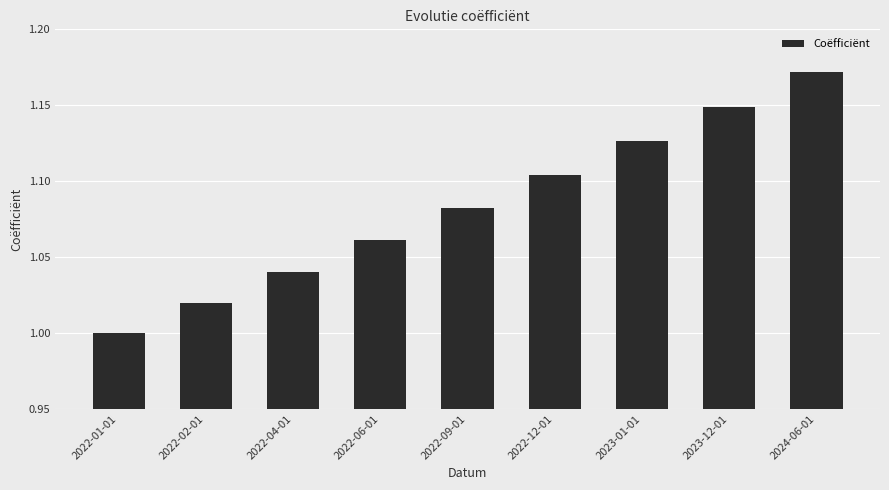

What is the label of the 3rd bar from the left?

2022-04-01